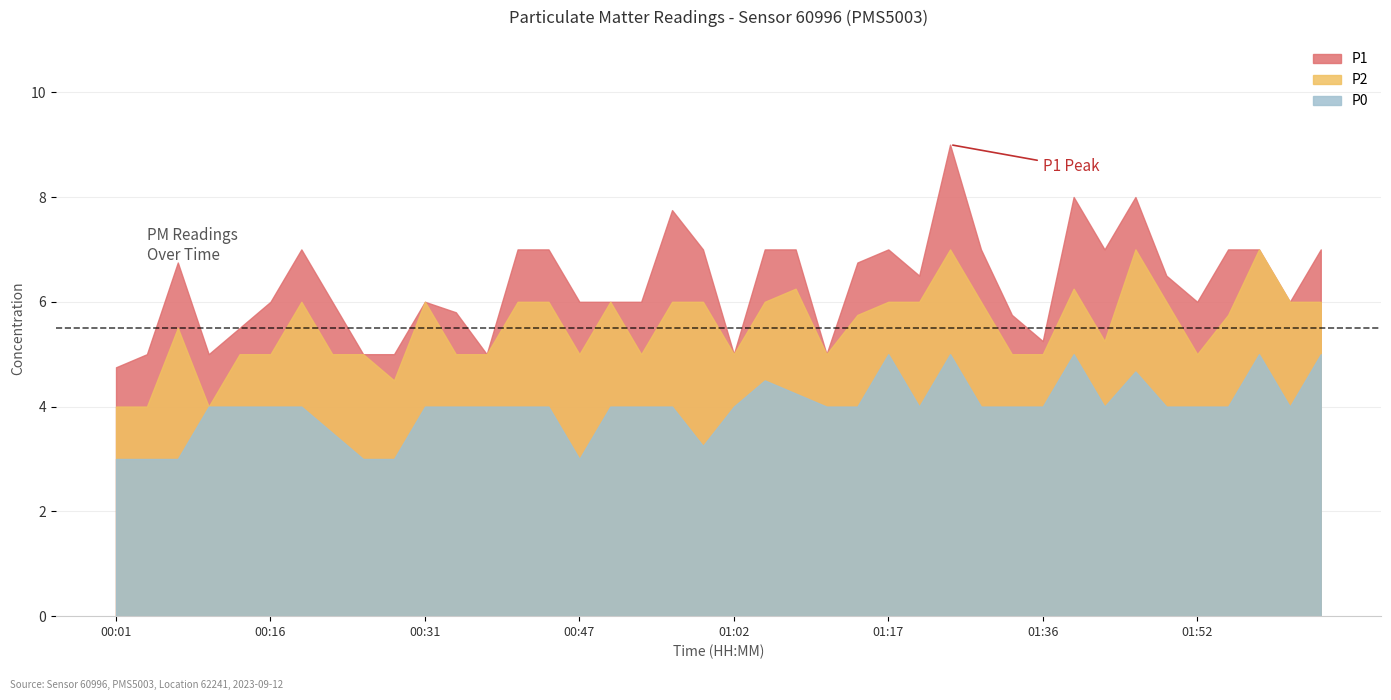

Where is the first local minimum for P2?

00:10